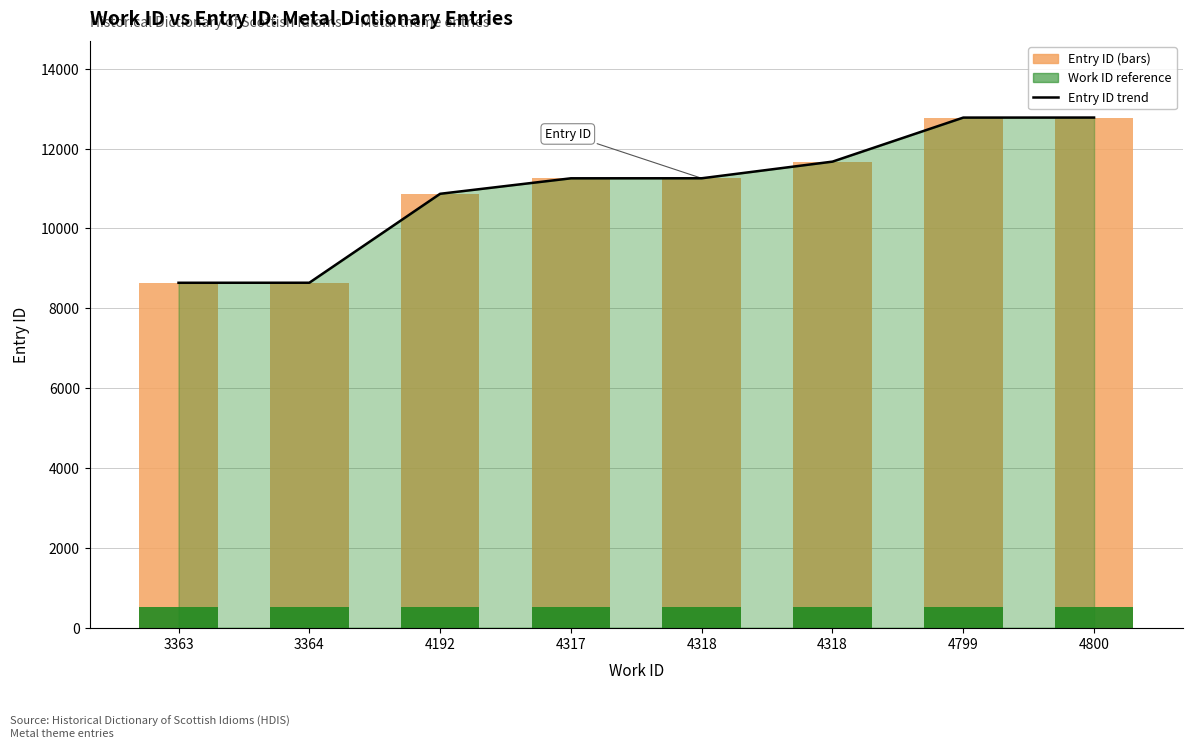

Reading left to right, list all the values displayed in this chart.

Entry ID trend: 3363=8637.0	3364=8638.0	4192=10866.0	4317=11254.0	4318=11255.0	4318=11672.0	4799=12775.0	4800=12776.0
id (Entry ID): 3363=8637.0	3364=8638.0	4192=10866.0	4317=11254.0	4318=11255.0	4318=11672.0	4799=12775.0	4800=12776.0
Work ID reference: 3363=511.0	3364=511.0	4192=511.0	4317=511.0	4318=511.0	4318=511.0	4799=511.0	4800=511.0